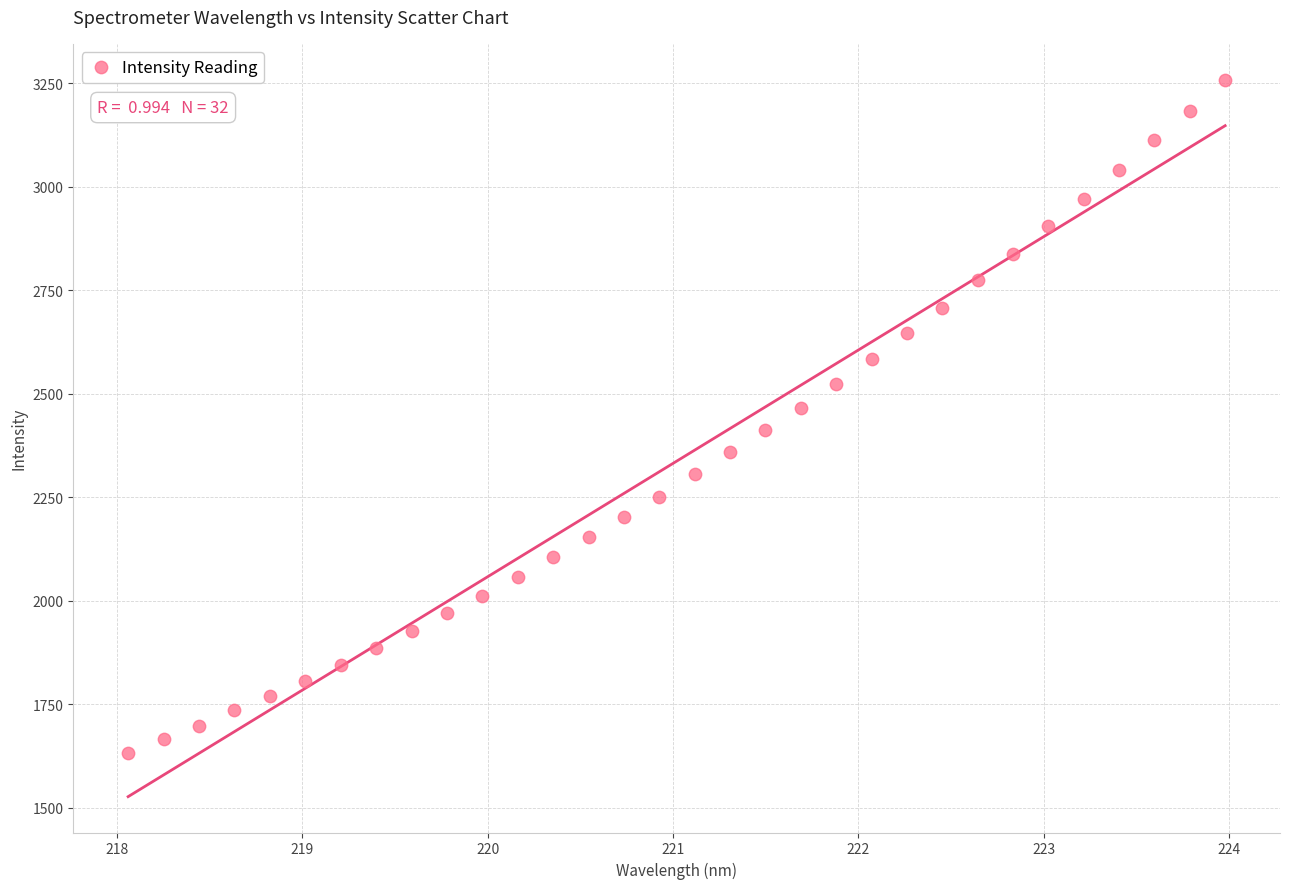

What is the range of X values (max minus min)?

5.9